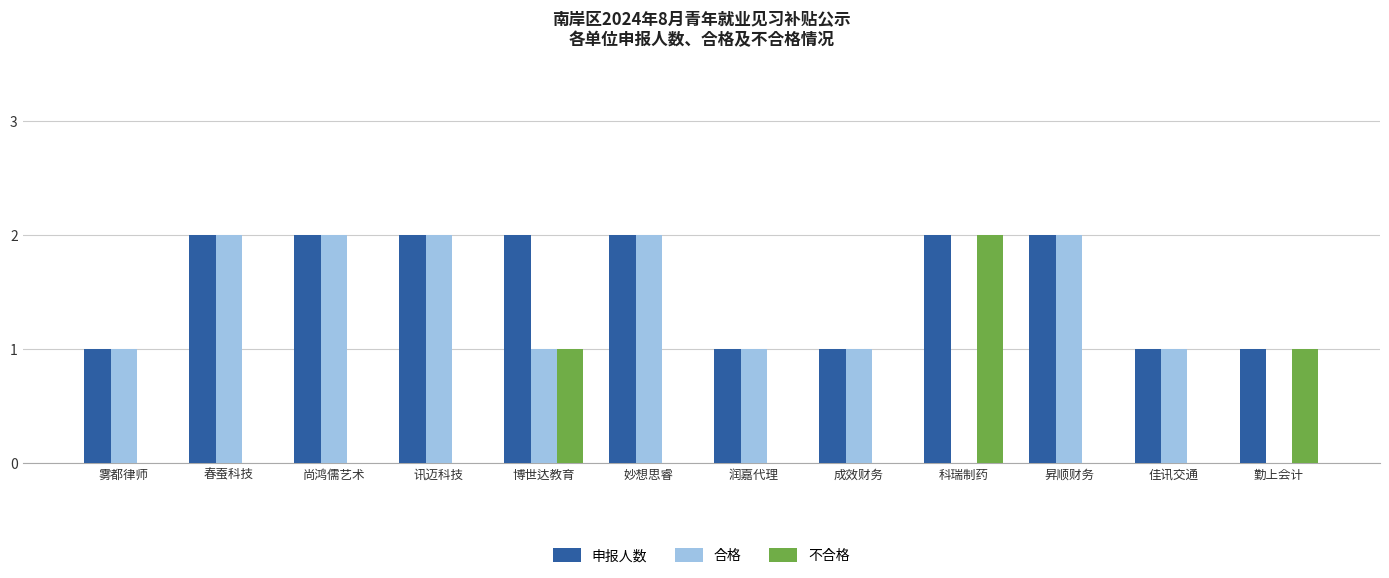

Which series has the largest total across all categories?

申报人数